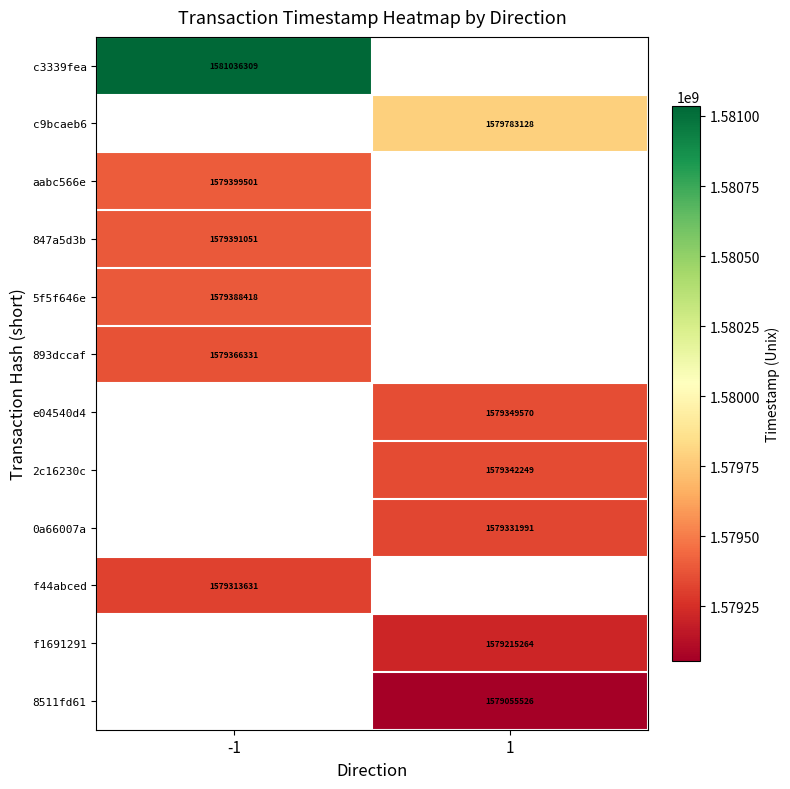

The 8511fd61 series shows 1579055526 at 1. True or false?

True